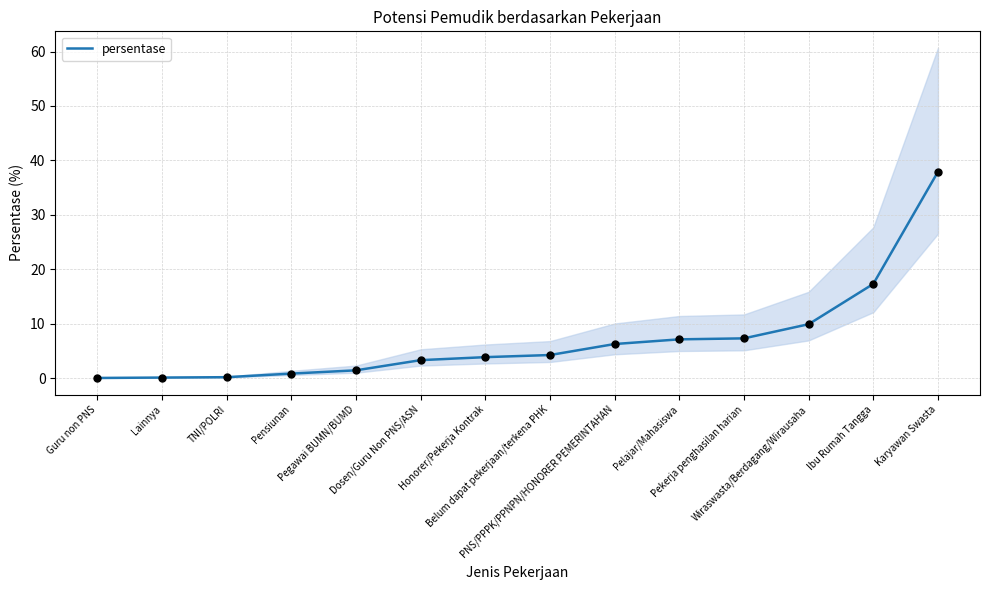

Between Pensiunan and Guru non PNS, which is larger?

Pensiunan